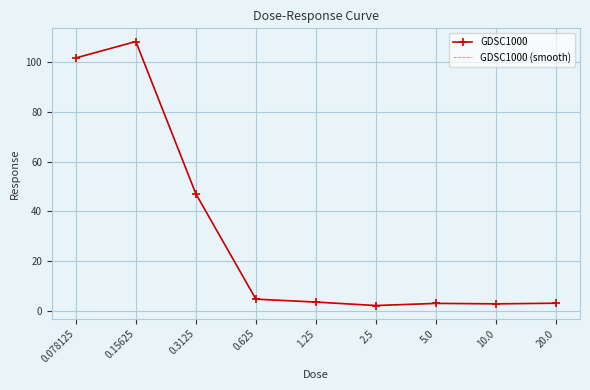

In GDSC1000 (smooth), how many points are lower than both neighbors (excluding endpoints)?

2